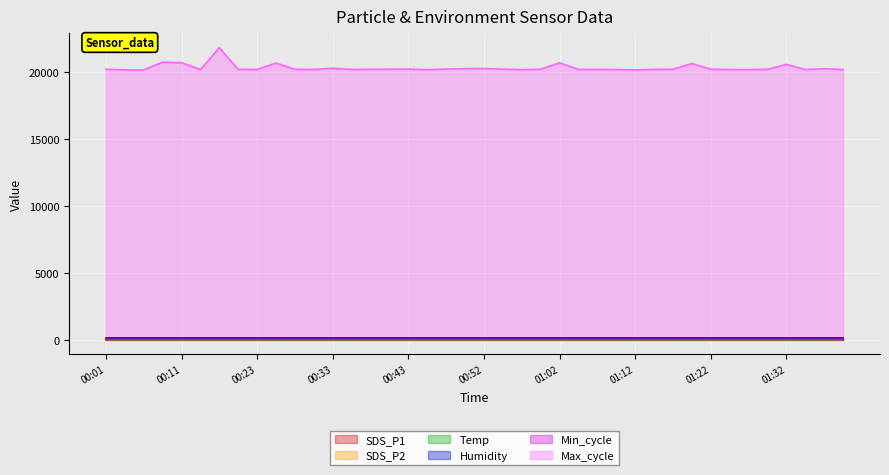

Which series has the largest total across all categories?

Max_cycle